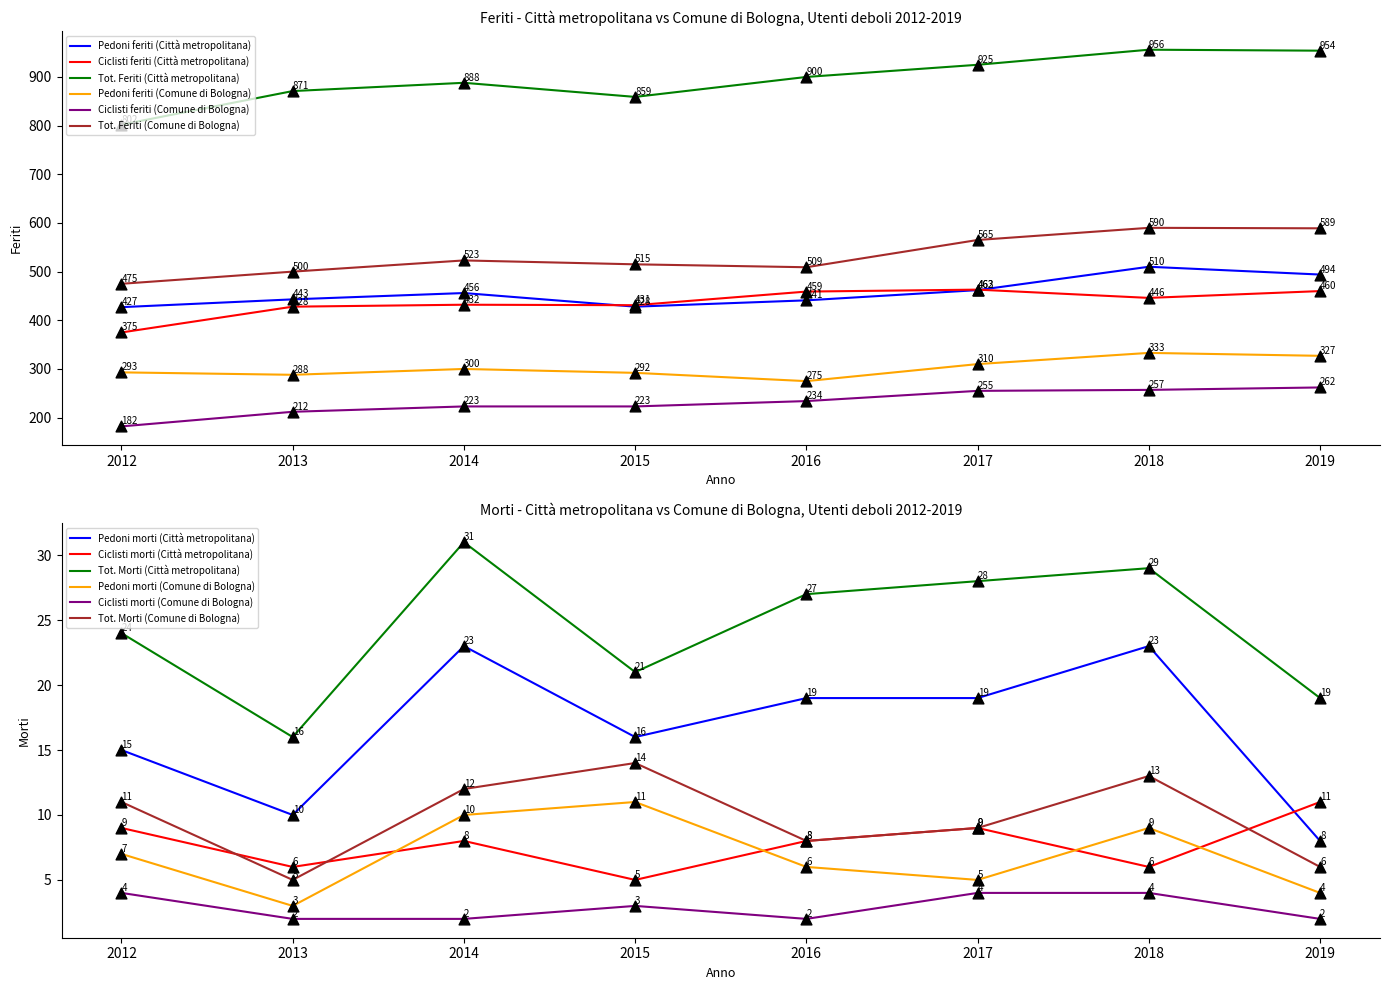

Which series reaches the minimum Y coordinate?

Ciclisti feriti (Comune di Bologna)